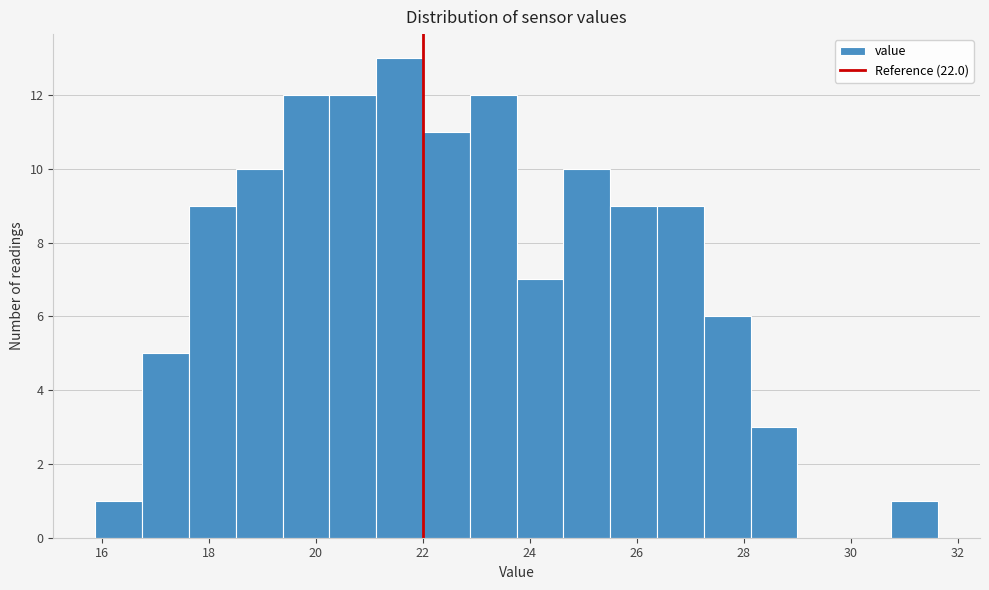

Over which range of the x-axis is the bar tallest?

21.2 to 22.0